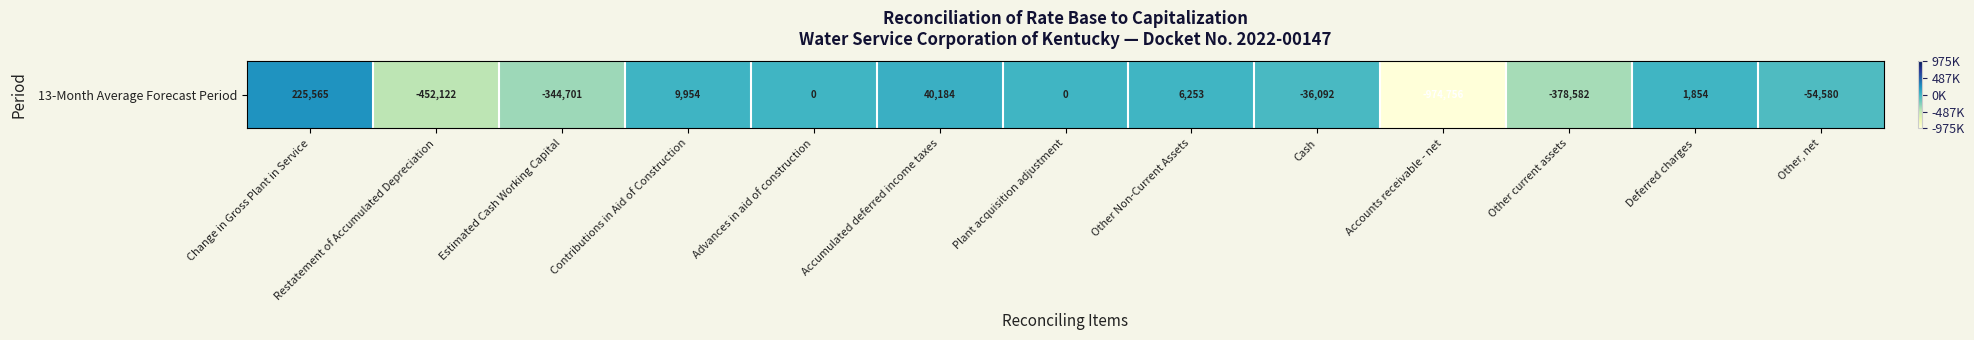

What is the maximum value shown in the chart?

225564.8